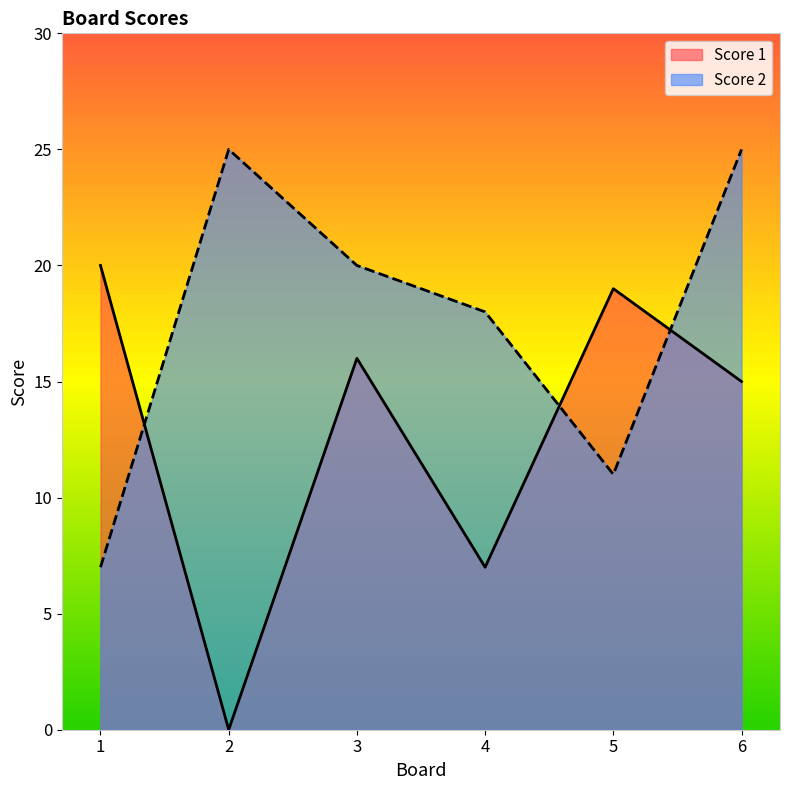

What is the value of the Score 1 point at the 4th from the left?

7